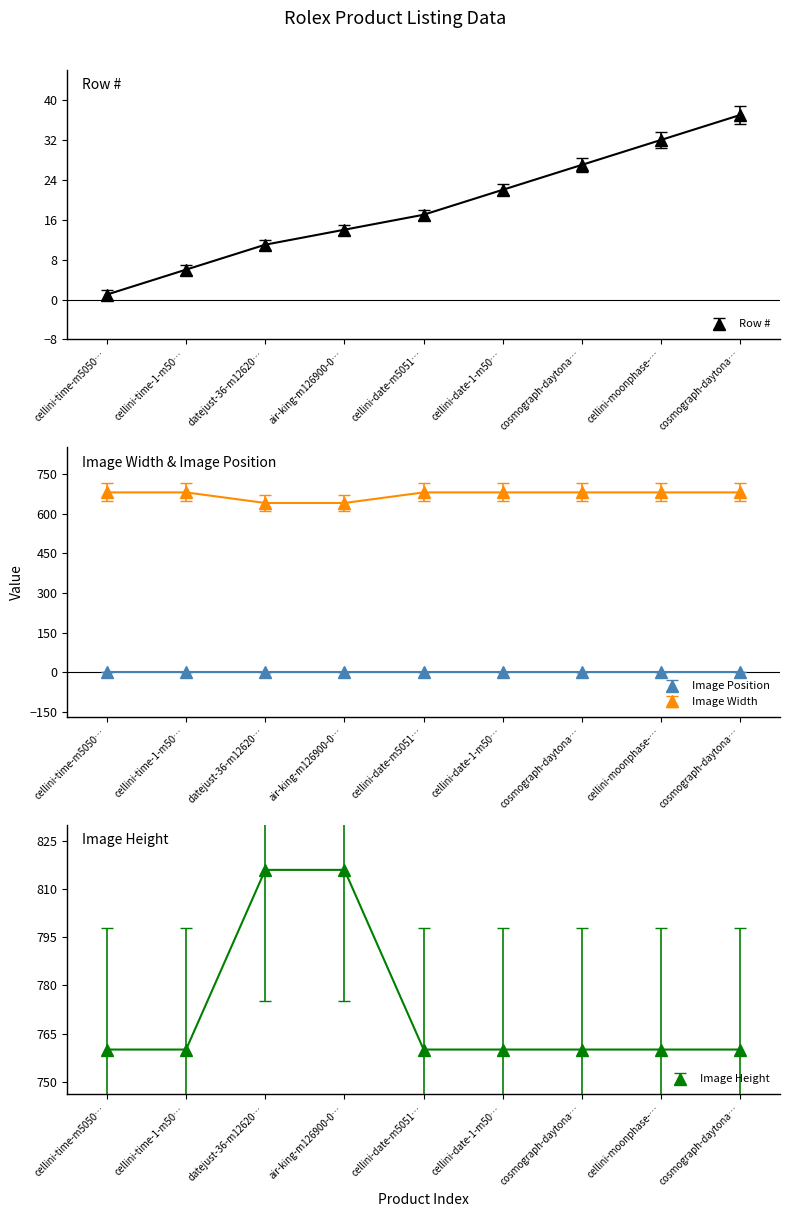

What is the maximum value for Image Height?

816